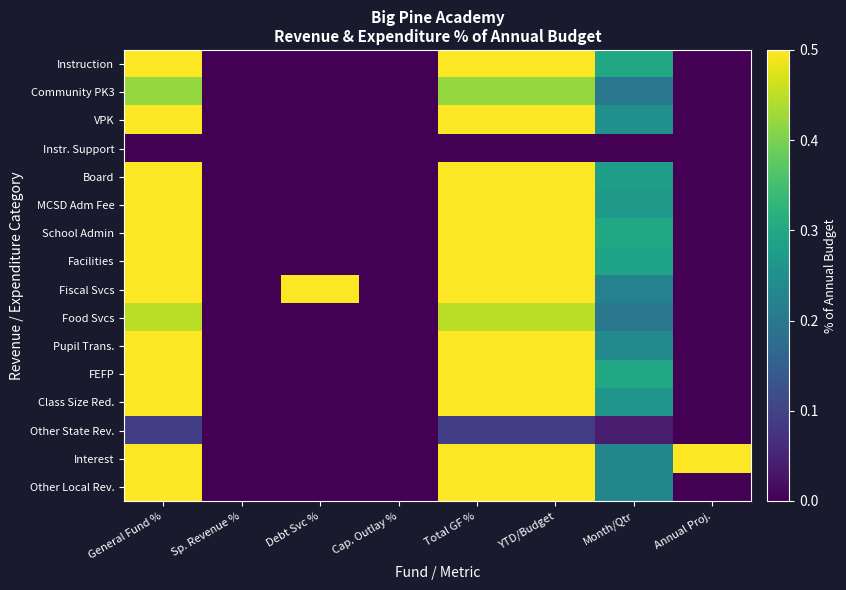

Reading right to left, extract all data points from this chart.

Instruction: Annual Proj.=0.0	Month/Qtr=0.3	YTD/Budget=0.5	Total GF %=0.5	Cap. Outlay %=0.0	Debt Svc %=0.0	Sp. Revenue %=0.0	General Fund %=0.5
Community PK3: Annual Proj.=0.0	Month/Qtr=0.2	YTD/Budget=0.4	Total GF %=0.4	Cap. Outlay %=0.0	Debt Svc %=0.0	Sp. Revenue %=0.0	General Fund %=0.4
VPK: Annual Proj.=0.0	Month/Qtr=0.2	YTD/Budget=0.5	Total GF %=0.5	Cap. Outlay %=0.0	Debt Svc %=0.0	Sp. Revenue %=0.0	General Fund %=0.5
Instr. Support: Annual Proj.=0.0	Month/Qtr=0.0	YTD/Budget=0.0	Total GF %=0.0	Cap. Outlay %=0.0	Debt Svc %=0.0	Sp. Revenue %=0.0	General Fund %=0.0
Board: Annual Proj.=0.0	Month/Qtr=0.3	YTD/Budget=0.5	Total GF %=0.5	Cap. Outlay %=0.0	Debt Svc %=0.0	Sp. Revenue %=0.0	General Fund %=0.5
MCSD Adm Fee: Annual Proj.=0.0	Month/Qtr=0.3	YTD/Budget=0.5	Total GF %=0.5	Cap. Outlay %=0.0	Debt Svc %=0.0	Sp. Revenue %=0.0	General Fund %=0.5
School Admin: Annual Proj.=0.0	Month/Qtr=0.3	YTD/Budget=0.5	Total GF %=0.5	Cap. Outlay %=0.0	Debt Svc %=0.0	Sp. Revenue %=0.0	General Fund %=0.5
Facilities: Annual Proj.=0.0	Month/Qtr=0.3	YTD/Budget=0.5	Total GF %=0.5	Cap. Outlay %=0.0	Debt Svc %=0.0	Sp. Revenue %=0.0	General Fund %=0.5
Fiscal Svcs: Annual Proj.=0.0	Month/Qtr=0.2	YTD/Budget=0.5	Total GF %=0.5	Cap. Outlay %=0.0	Debt Svc %=0.5	Sp. Revenue %=0.0	General Fund %=0.5
Food Svcs: Annual Proj.=0.0	Month/Qtr=0.2	YTD/Budget=0.4	Total GF %=0.4	Cap. Outlay %=0.0	Debt Svc %=0.0	Sp. Revenue %=0.0	General Fund %=0.4
Pupil Trans.: Annual Proj.=0.0	Month/Qtr=0.2	YTD/Budget=0.5	Total GF %=0.5	Cap. Outlay %=0.0	Debt Svc %=0.0	Sp. Revenue %=0.0	General Fund %=0.5
FEFP: Annual Proj.=0.0	Month/Qtr=0.3	YTD/Budget=0.5	Total GF %=0.5	Cap. Outlay %=0.0	Debt Svc %=0.0	Sp. Revenue %=0.0	General Fund %=0.5
Class Size Red.: Annual Proj.=0.0	Month/Qtr=0.3	YTD/Budget=0.5	Total GF %=0.5	Cap. Outlay %=0.0	Debt Svc %=0.0	Sp. Revenue %=0.0	General Fund %=0.5
Other State Rev.: Annual Proj.=0.0	Month/Qtr=0.0	YTD/Budget=0.1	Total GF %=0.1	Cap. Outlay %=0.0	Debt Svc %=0.0	Sp. Revenue %=0.0	General Fund %=0.1
Interest: Annual Proj.=0.5	Month/Qtr=0.2	YTD/Budget=0.5	Total GF %=0.5	Cap. Outlay %=0.0	Debt Svc %=0.0	Sp. Revenue %=0.0	General Fund %=0.5
Other Local Rev.: Annual Proj.=0.0	Month/Qtr=0.2	YTD/Budget=0.5	Total GF %=0.5	Cap. Outlay %=0.0	Debt Svc %=0.0	Sp. Revenue %=0.0	General Fund %=0.5